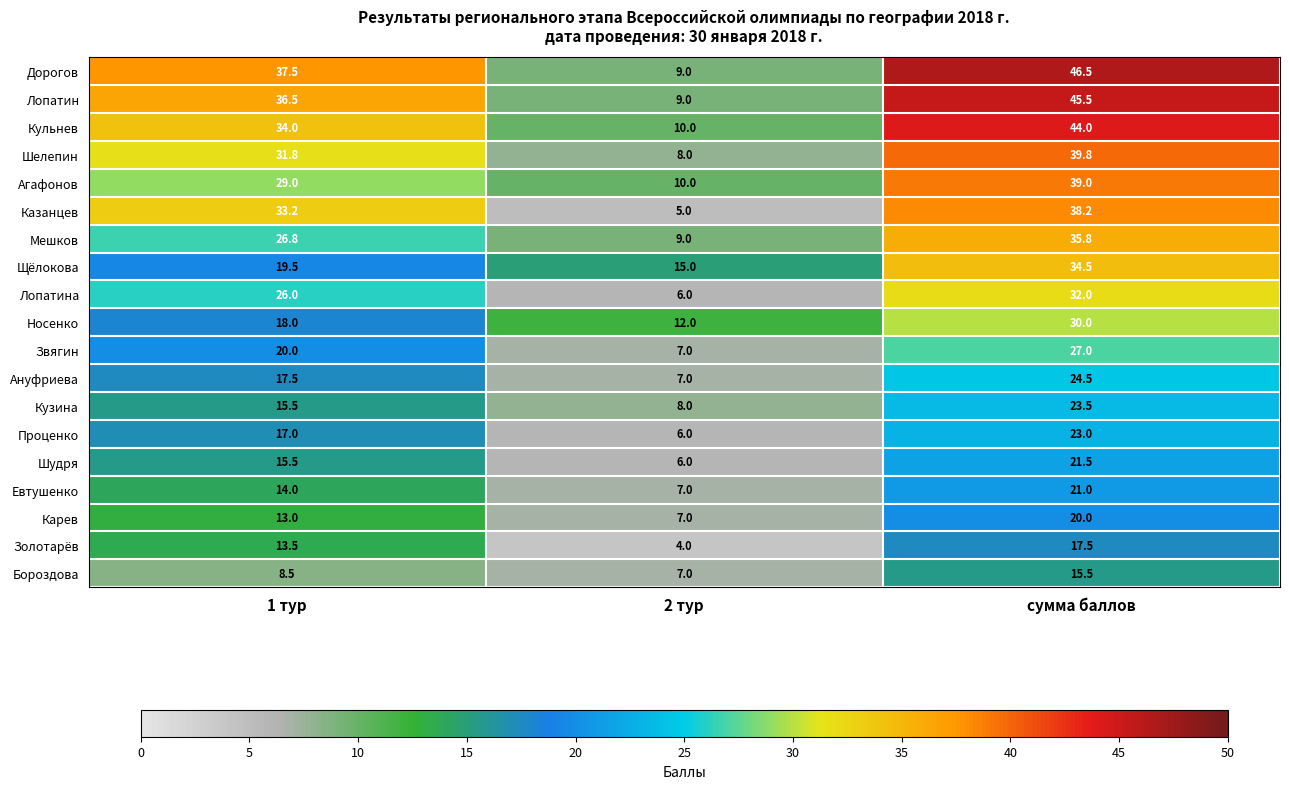

Is the value of Проценко at 2 тур greater than the value of Щёлокова at 1 тур?

No